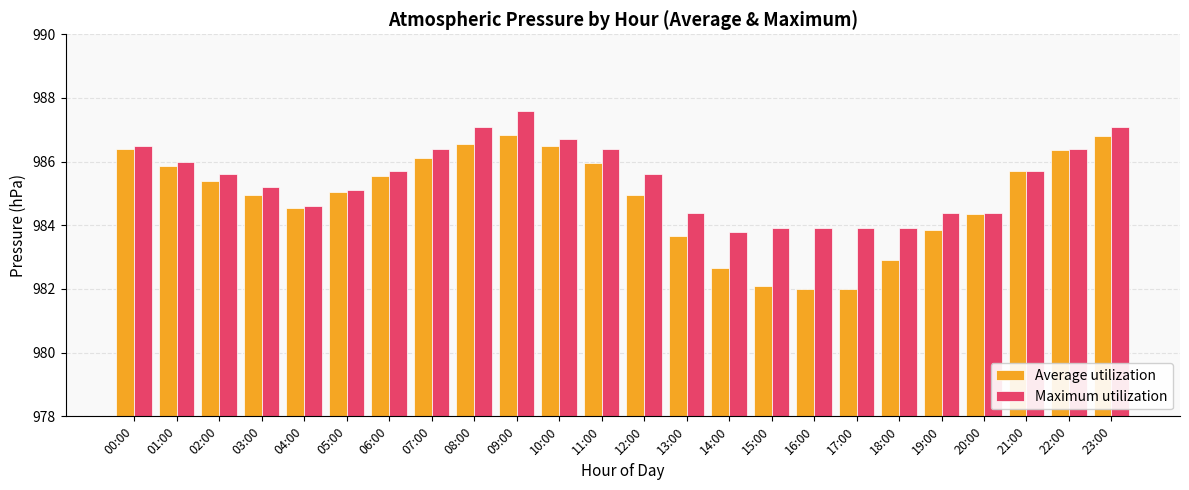

Rank the series by their maximum value, from lowest to highest.

Average utilization, Maximum utilization